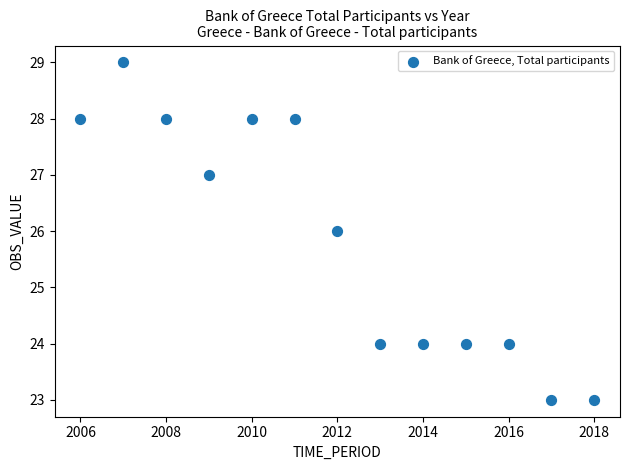

What is the range of X values (max minus min)?

12